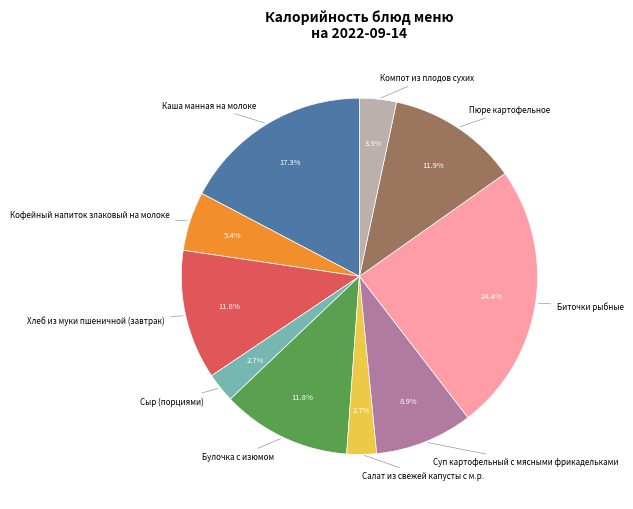

Does any single category account for the majority?

No